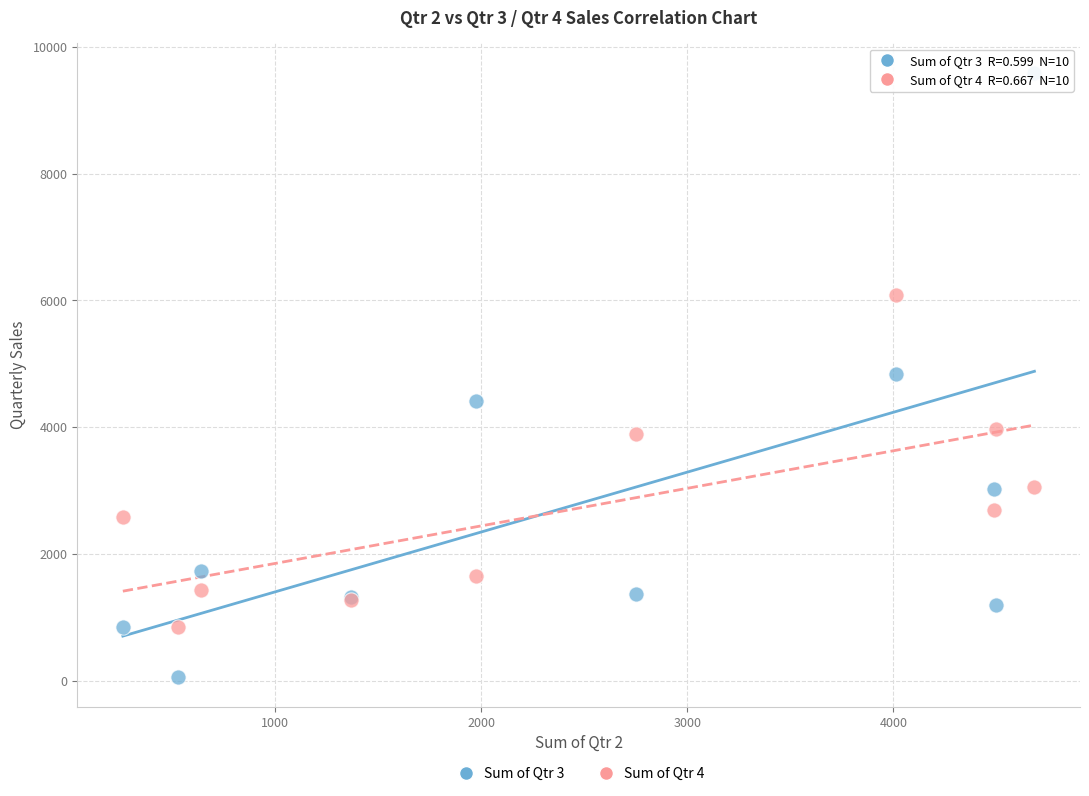

What are all the series names shown in the legend?

Sum of Qtr 3, Sum of Qtr 4